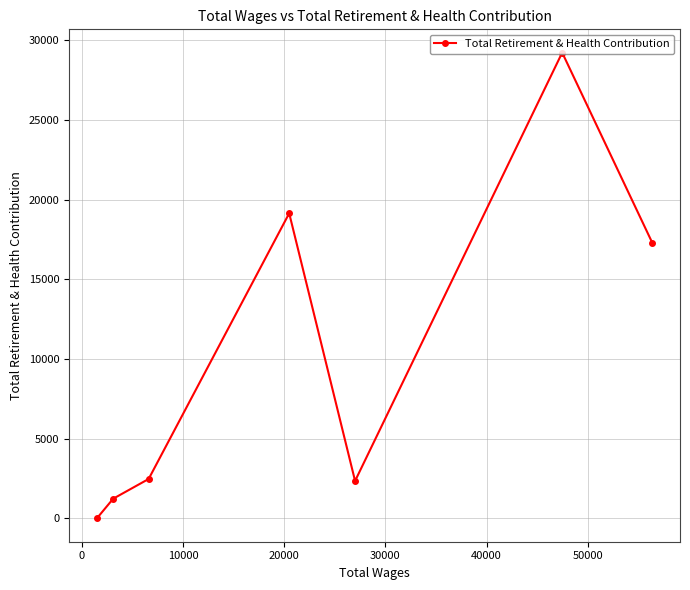

What is the greatest value displayed?

29211